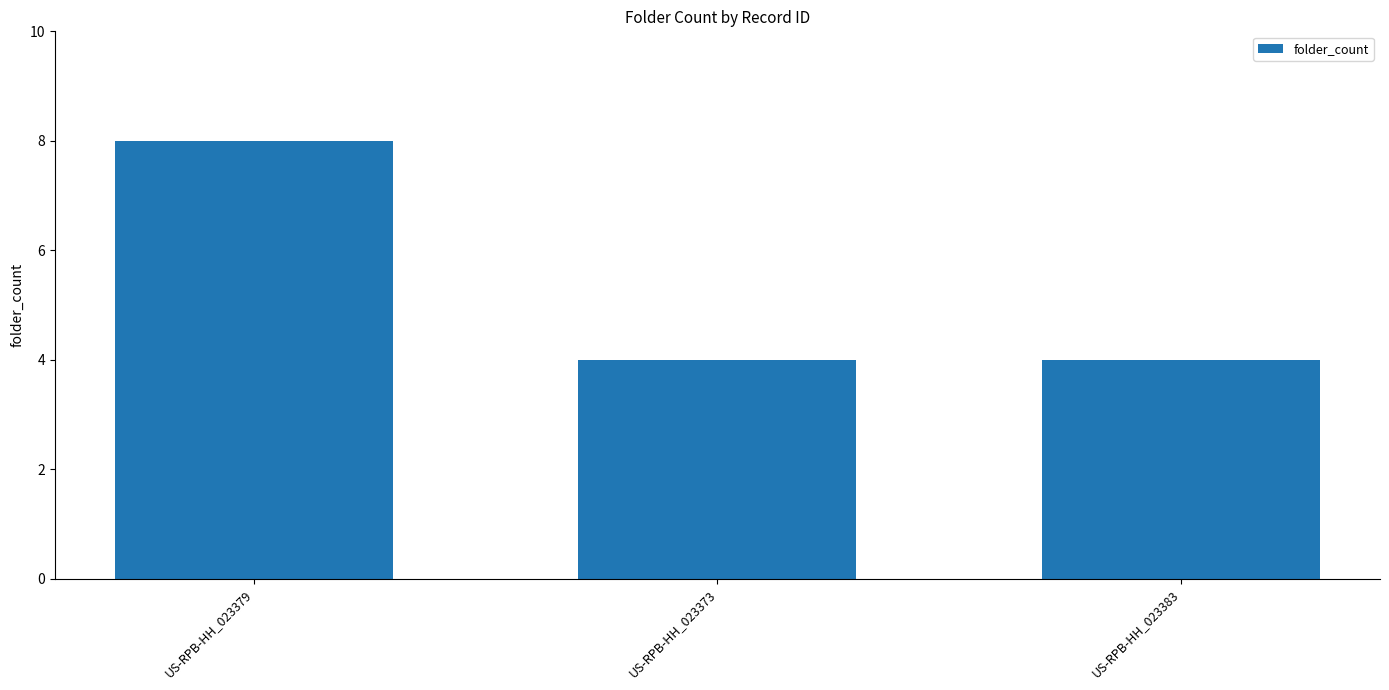

What is the maximum value shown in the chart?

8